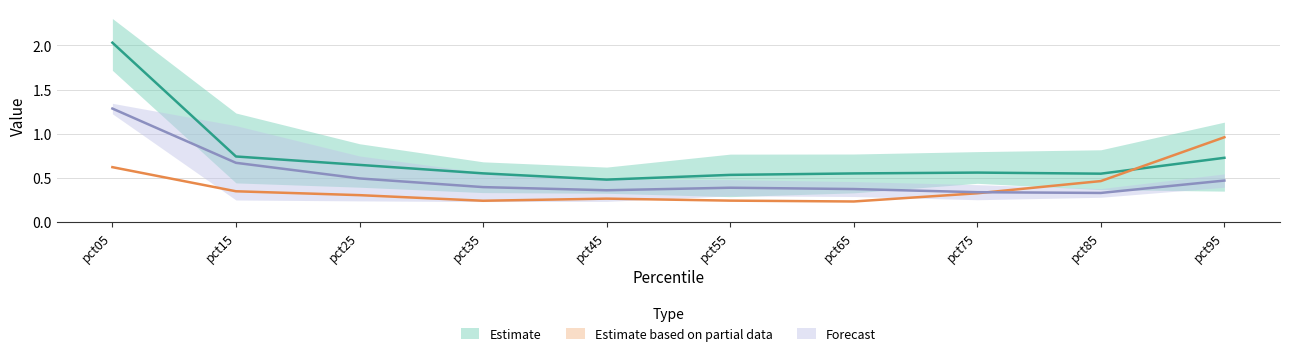

Is it true that Estimate based on partial data equals 0.1 at pct15?

False